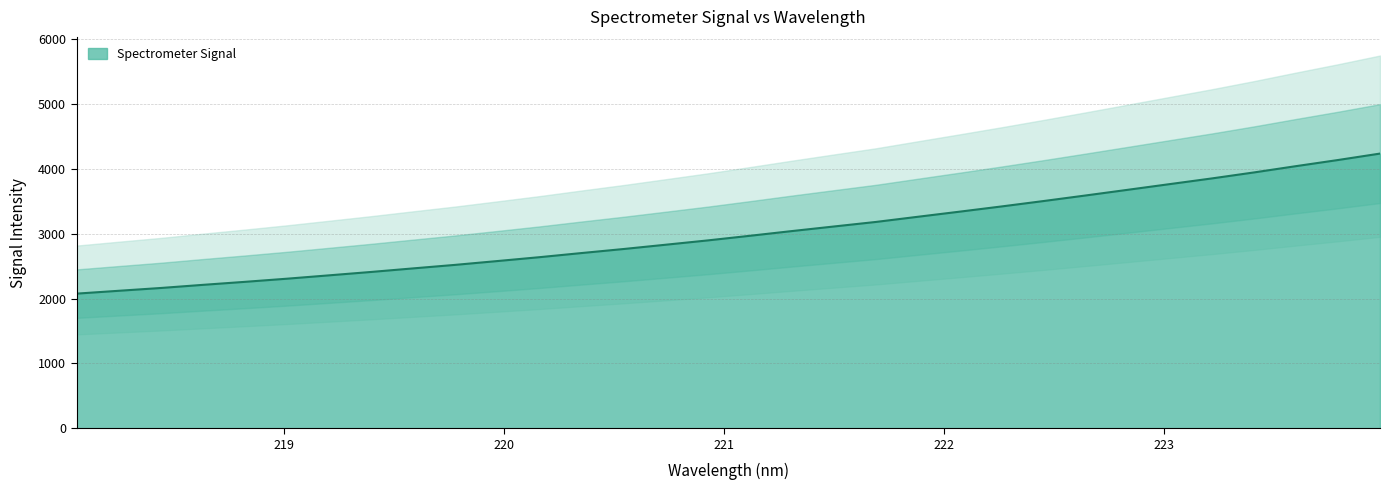

At which label does the data first exceed 2966?

221.1174